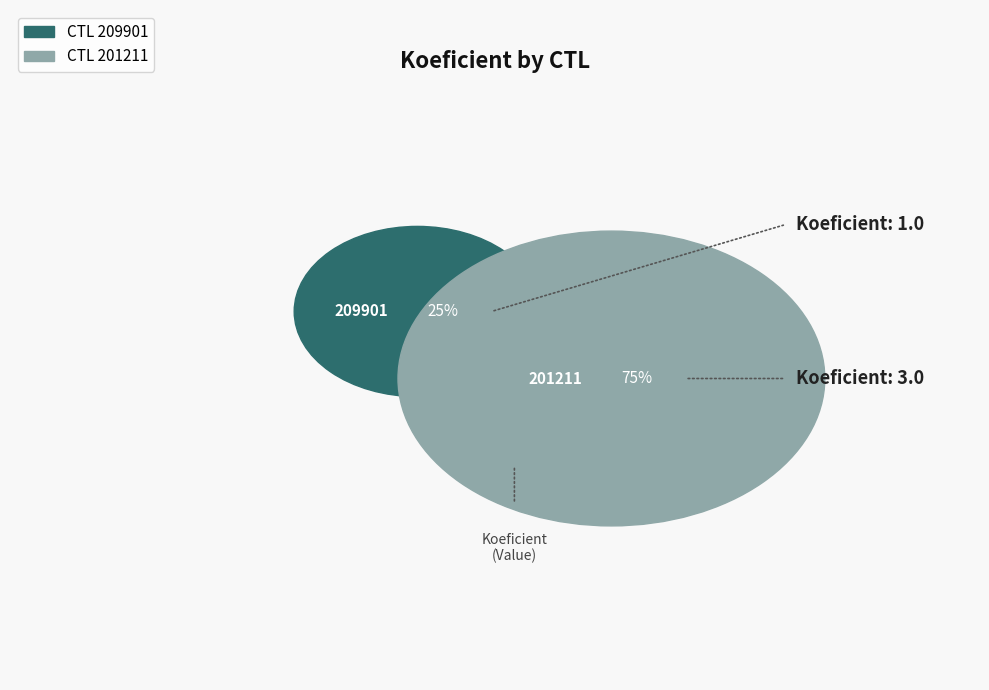

Is there a majority slice in this chart?

Yes